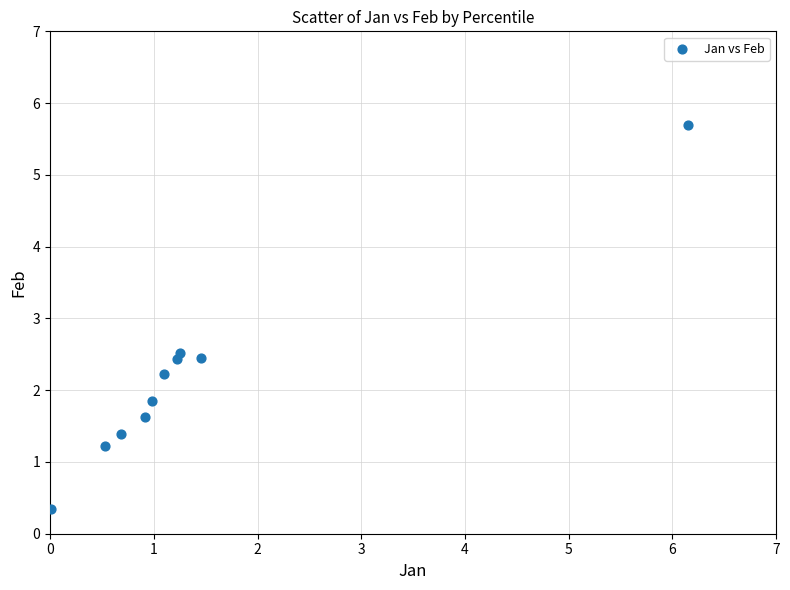

What is the average X value?

1.4